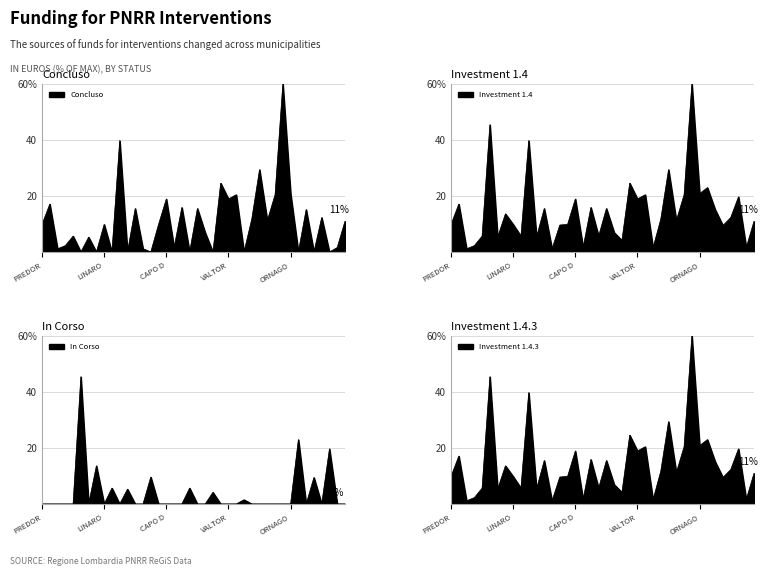

True or false: In Corso and Concluso cross at least once.

True